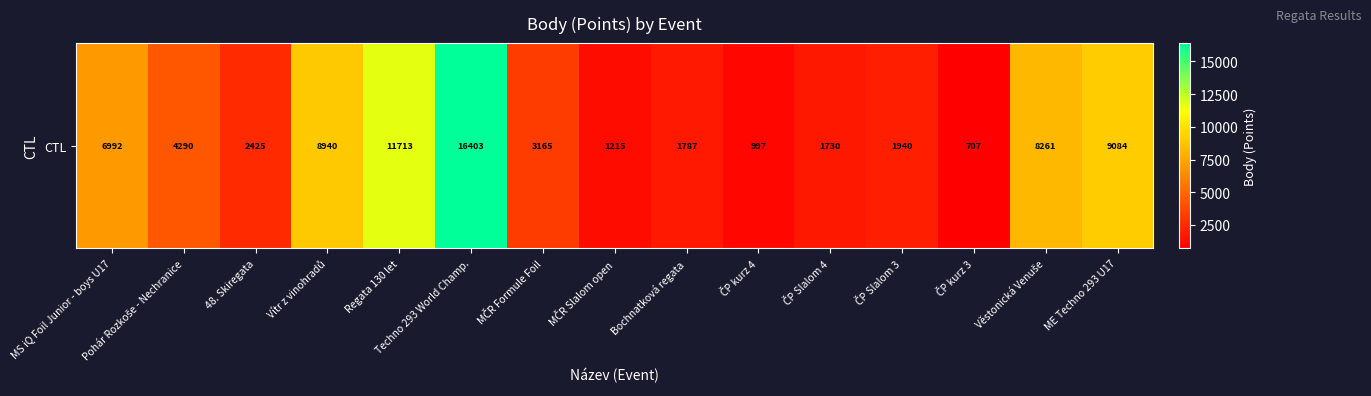

List the labels in order of value, smallest first.

ČP kurz 3, ČP kurz 4, MČR Slalom open, ČP Slalom 4, Bochnatková regata, ČP Slalom 3, 48. Skiregata, MČR Formule Foil, Pohár Rozkoše - Nechranice, MS iQ Foil Junior - boys U17, Věstonická Venuše, Vítr z vinohradů, ME Techno 293 U17, Regata 130 let, Techno 293 World Champ.